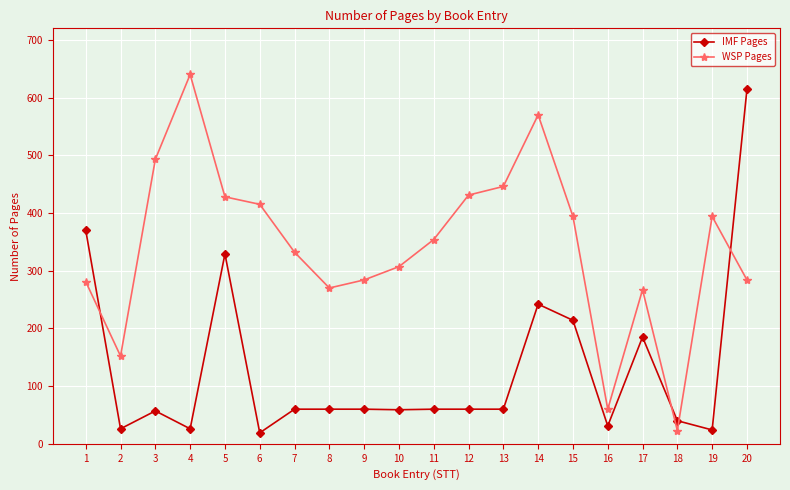

True or false: WSP Pages has a value of 307 at 10.

True